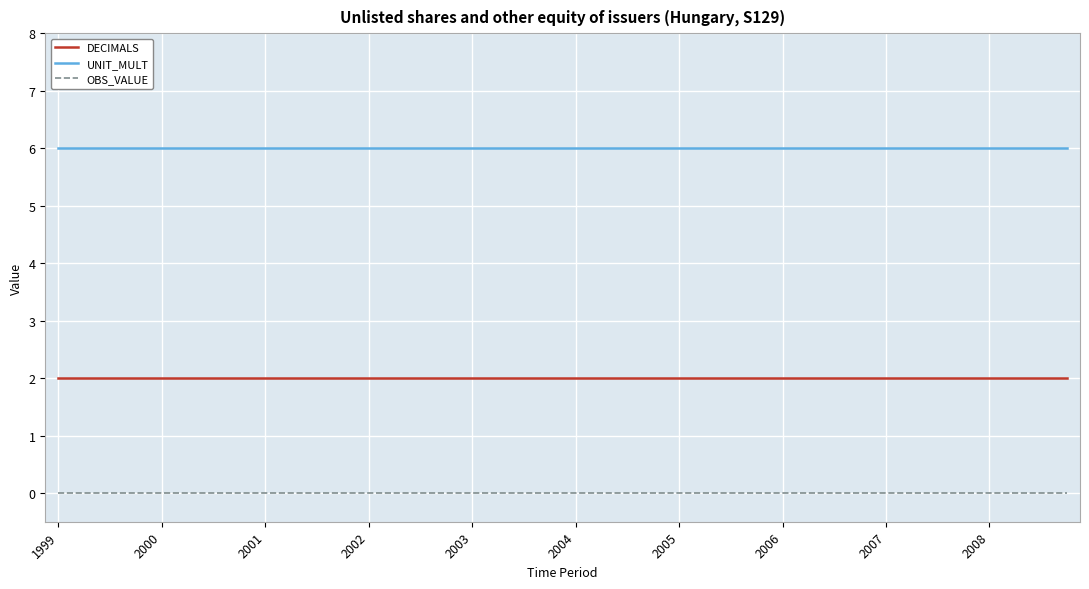

Reading left to right, extract all data points from this chart.

DECIMALS: 2	2	2	2	2	2	2	2	2	2	2	2	2	2	2	2	2	2	2	2	2	2	2	2	2	2	2	2	2	2	2	2	2	2	2	2	2	2	2	2
UNIT_MULT: 6	6	6	6	6	6	6	6	6	6	6	6	6	6	6	6	6	6	6	6	6	6	6	6	6	6	6	6	6	6	6	6	6	6	6	6	6	6	6	6
OBS_VALUE: 0	0	0	0	0	0	0	0	0	0	0	0	0	0	0	0	0	0	0	0	0	0	0	0	0	0	0	0	0	0	0	0	0	0	0	0	0	0	0	0